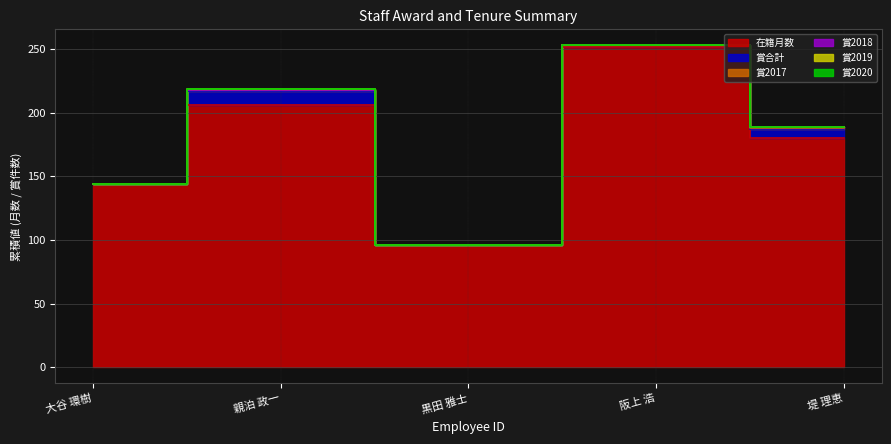

What are all the series names shown in the legend?

在籍月数, 賞合計, 賞2017, 賞2018, 賞2019, 賞2020